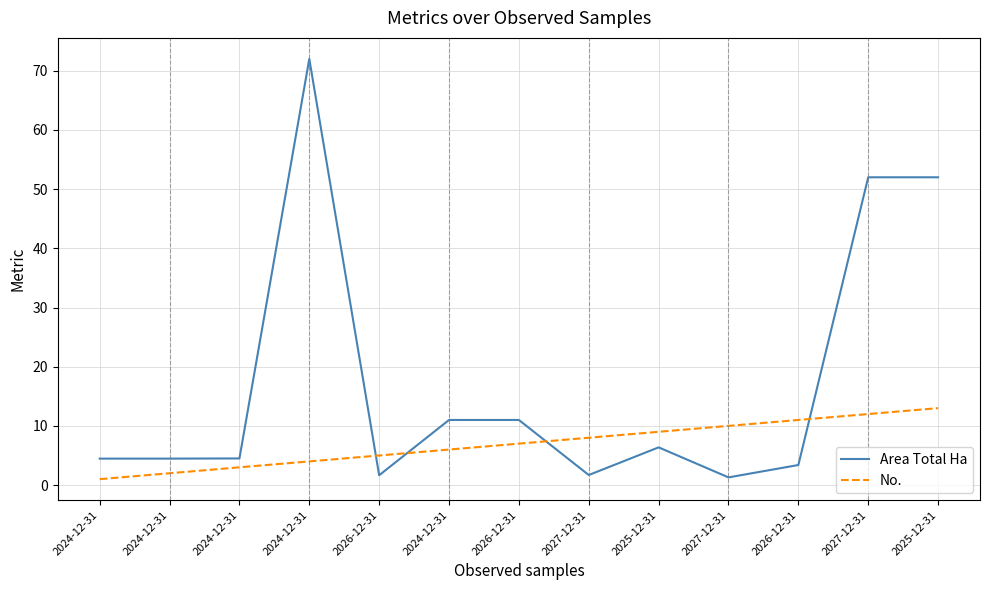

What is the spread (max minus min) of values at 2025-12-31?

2.6